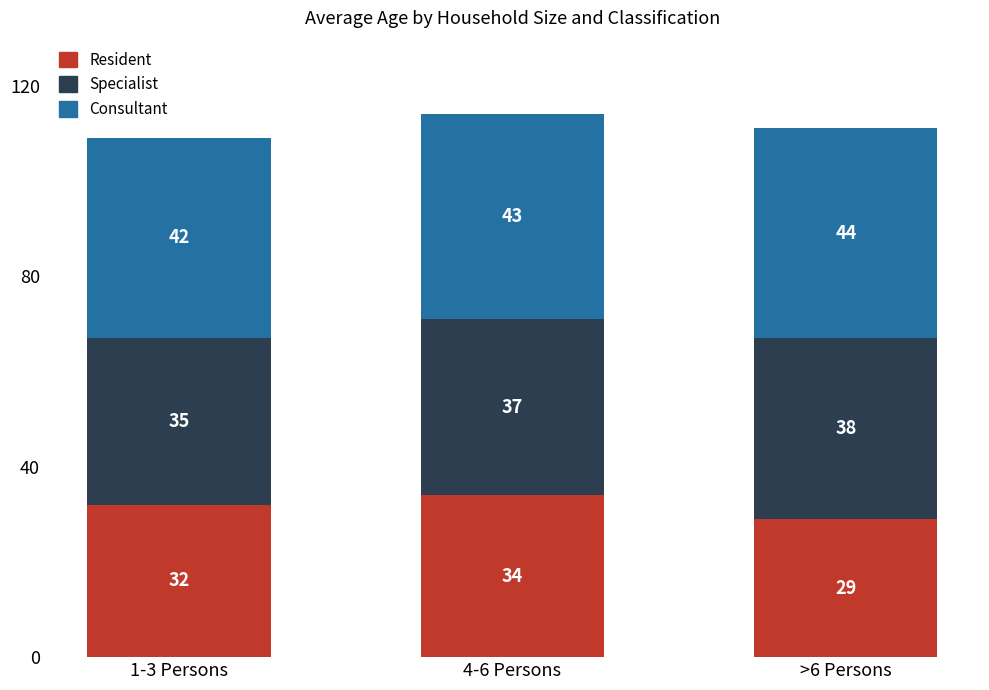

What is the total value across all series at 1-3 Persons?

109